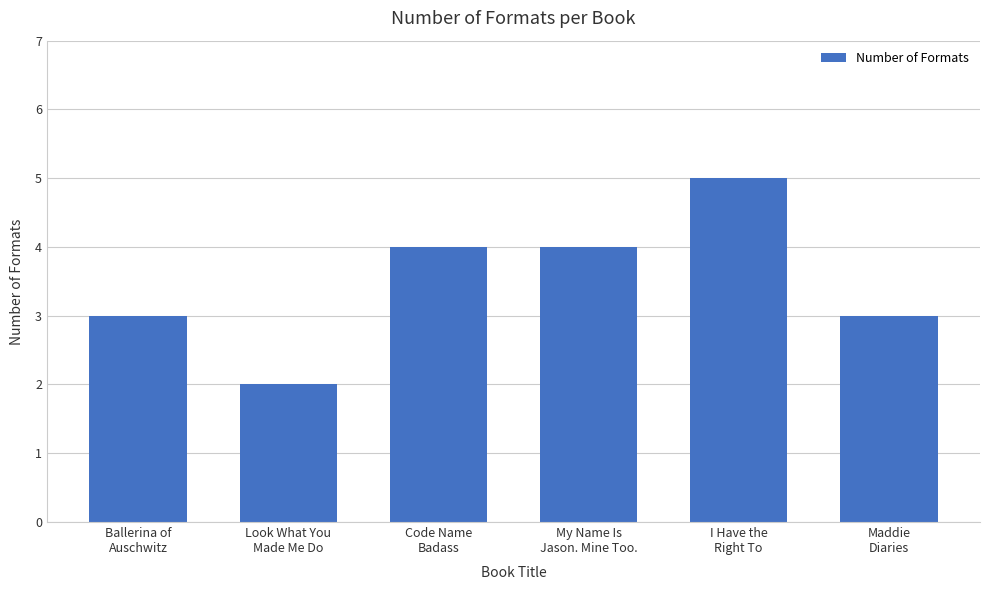

What is the maximum value shown in the chart?

5